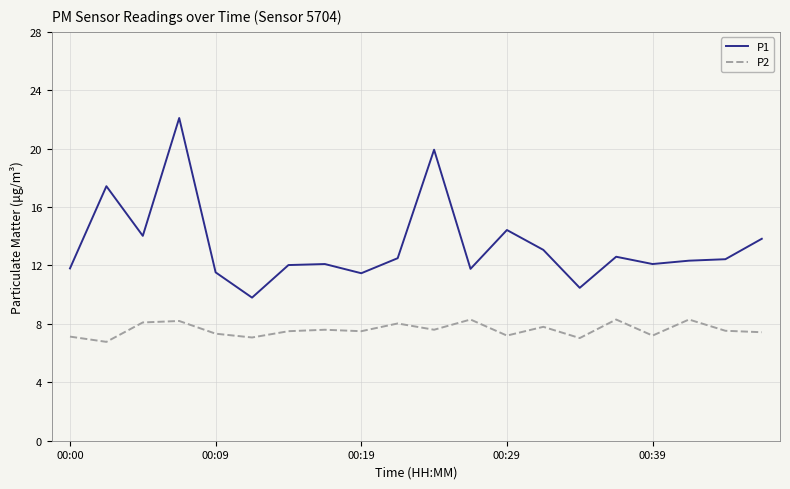

What is the difference between the maximum and minimum values in the P2 series?

1.5